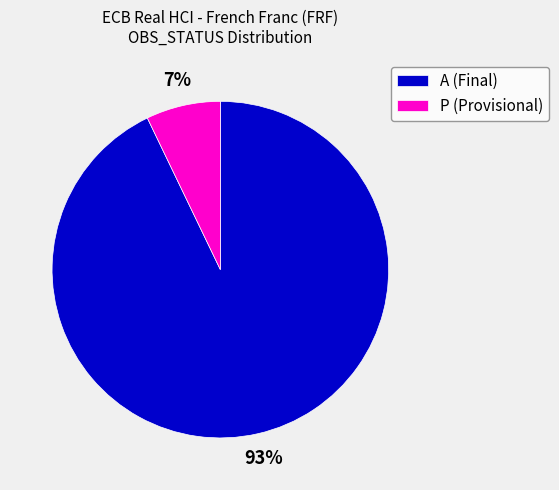

Is there any slice that represents more than half of the pie?

Yes